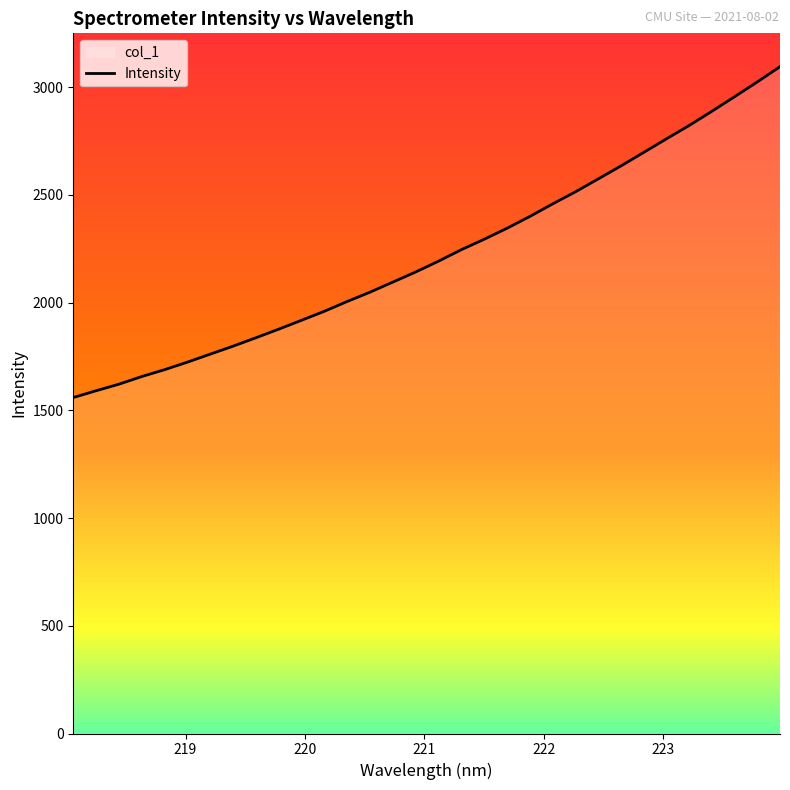

What is the maximum value shown in the chart?

3094.8